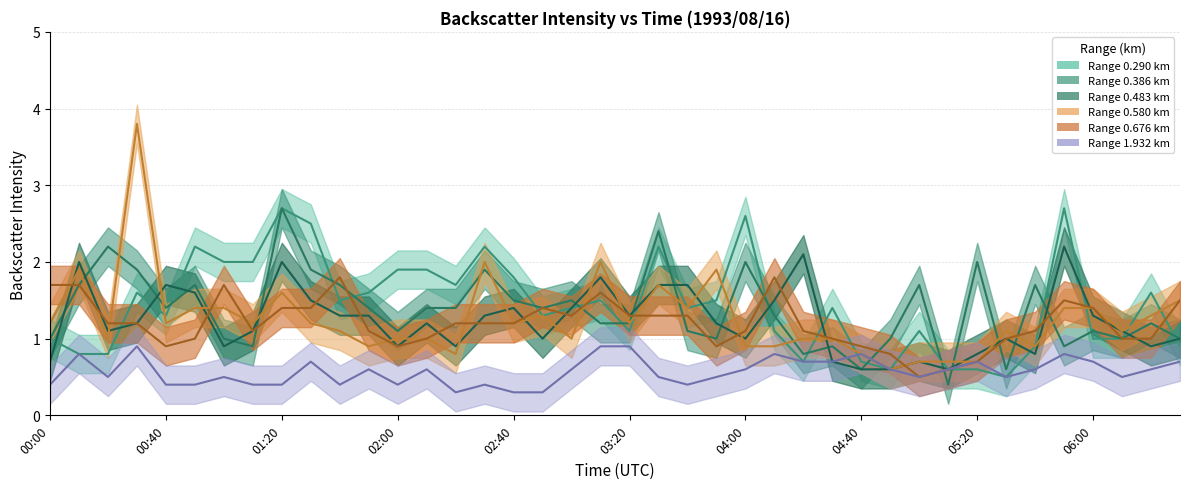

True or false: 0.483 and 1.932 intersect in this chart.

False